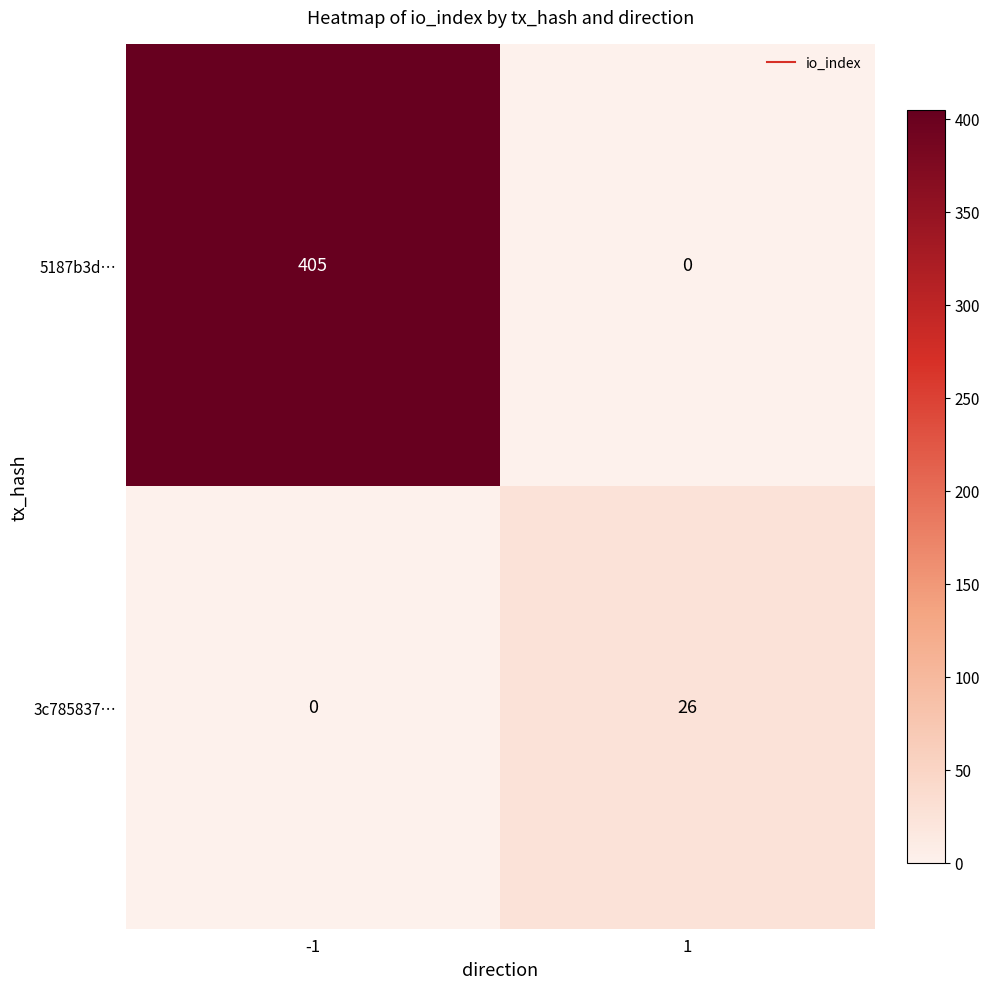

How many series are shown in this chart?

2